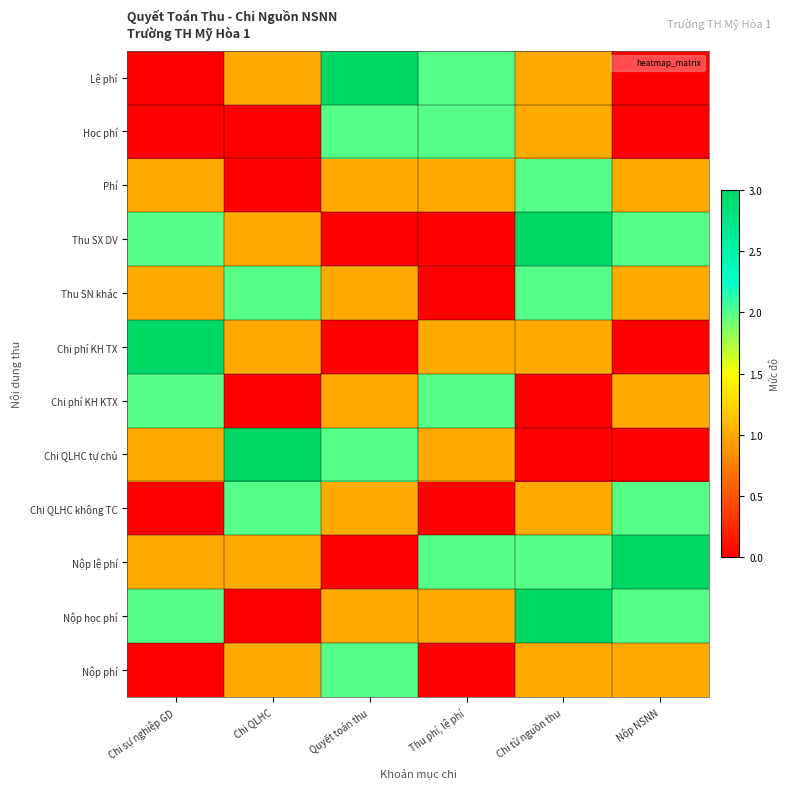

What is the spread (max minus min) of values at Chi QLHC?

3